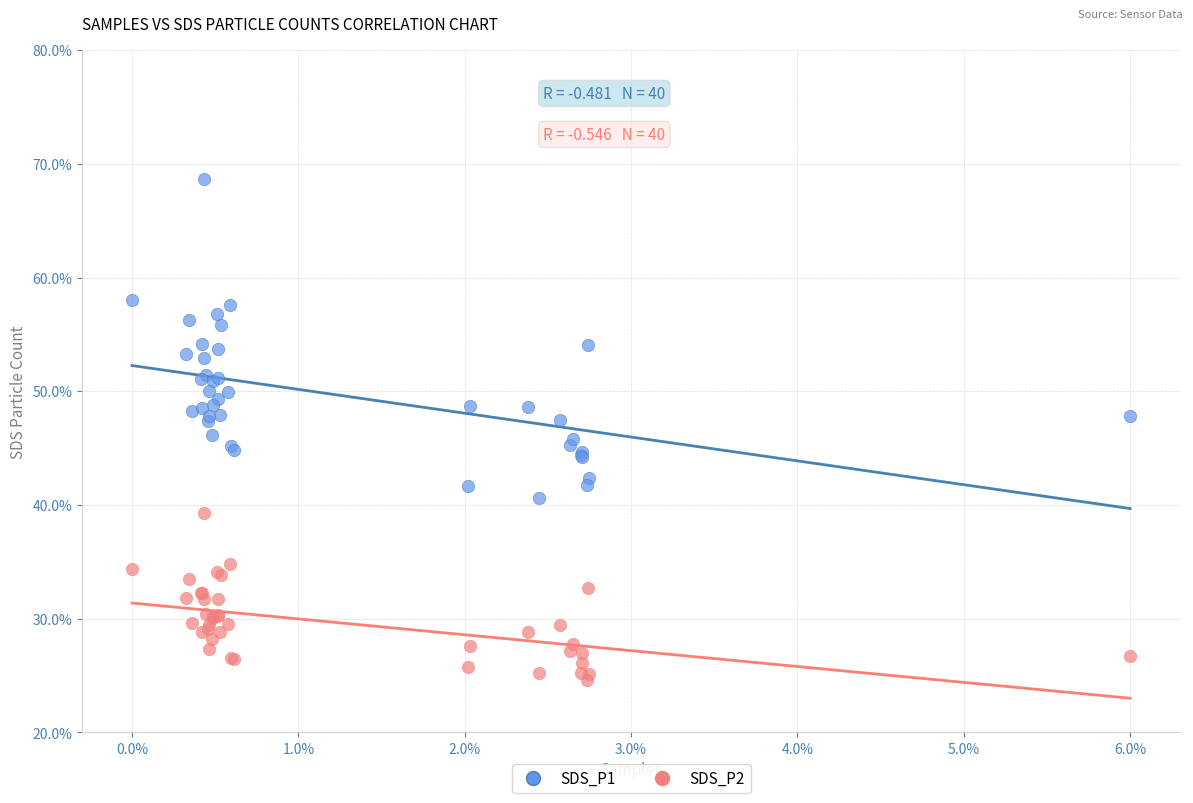

What is the X range (max minus min) for the scatter plot?

6.0